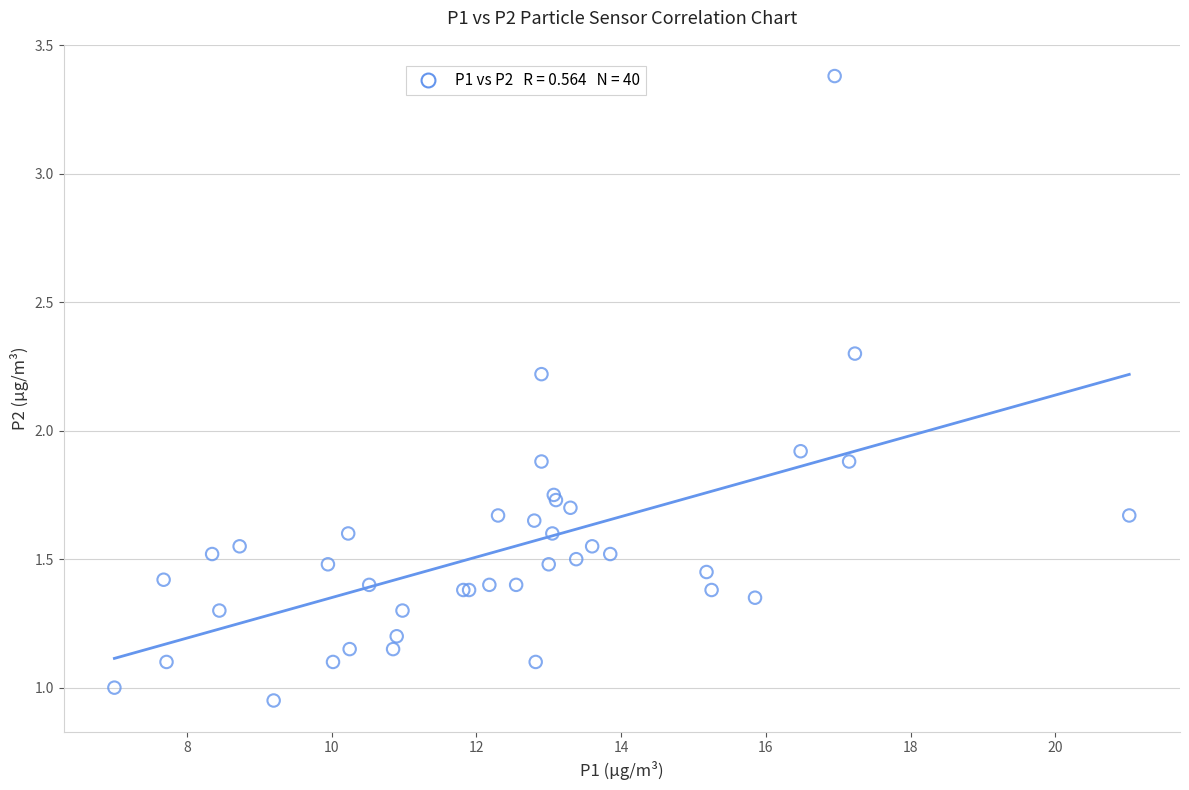

What Y value in the scatter plot is closest to 2?

1.9